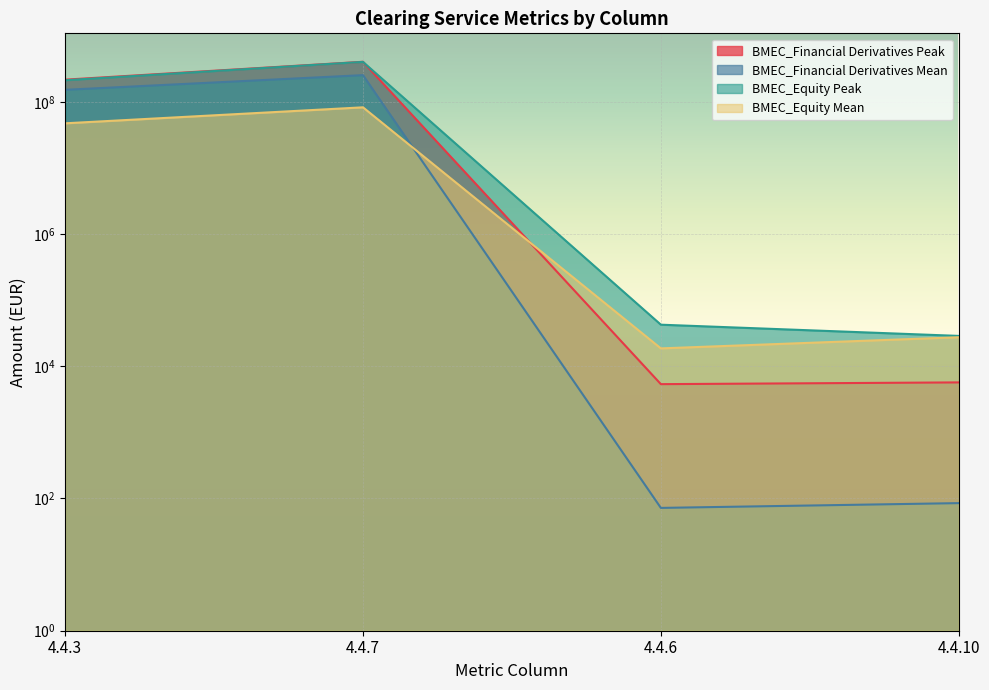

Between 4.4.10 and 4.4.7, which is larger?

4.4.7